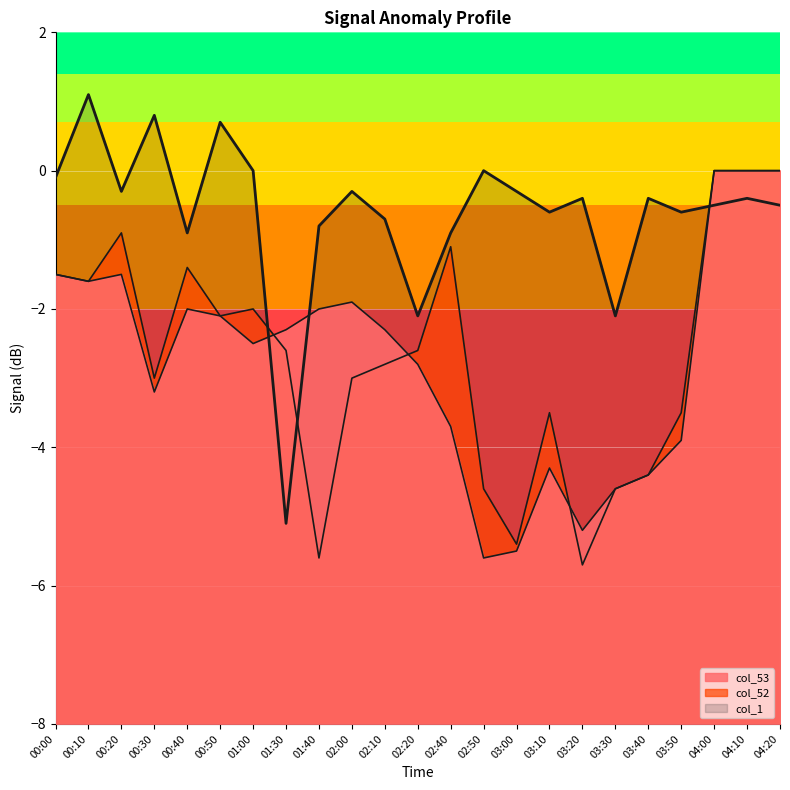

What is the label of the 7th point from the right?

03:20